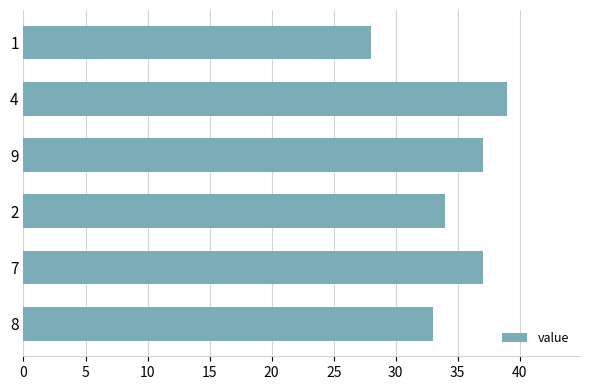

The value at 1 is 28. True or false?

True